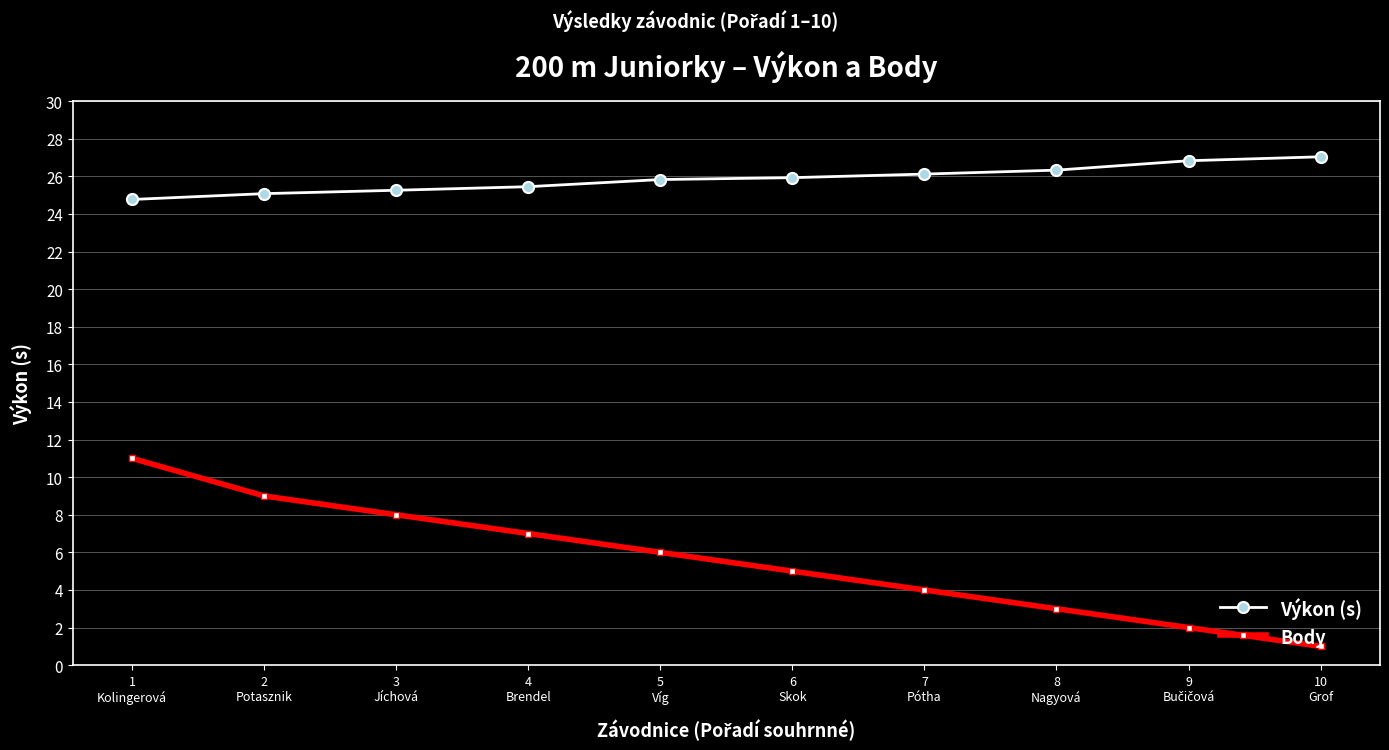

Count the Body values in the range 3 to 8.

6